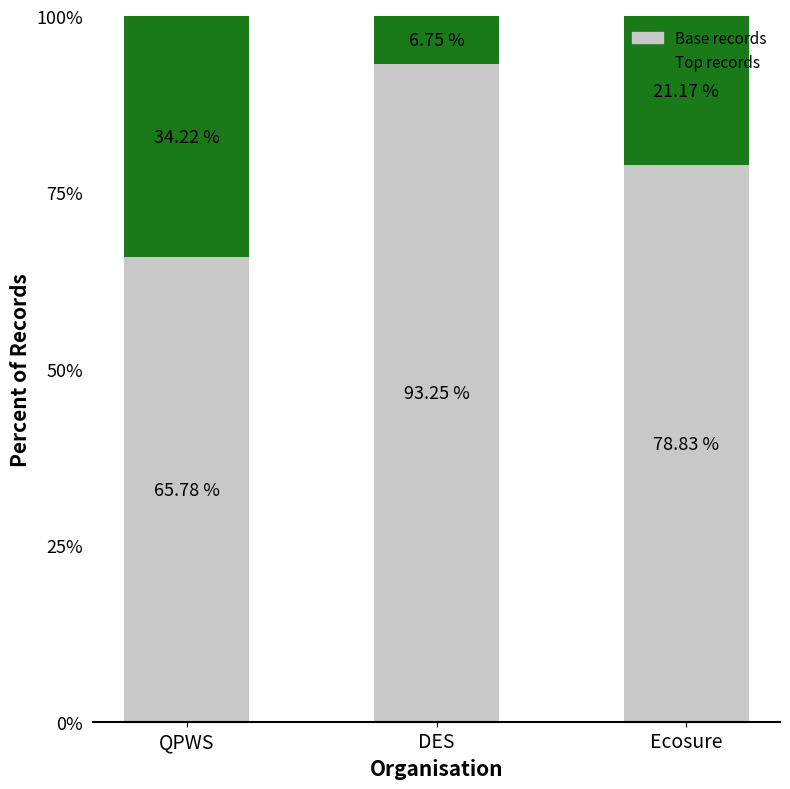

What is the difference between the Base records values at Ecosure and DES?

14.4